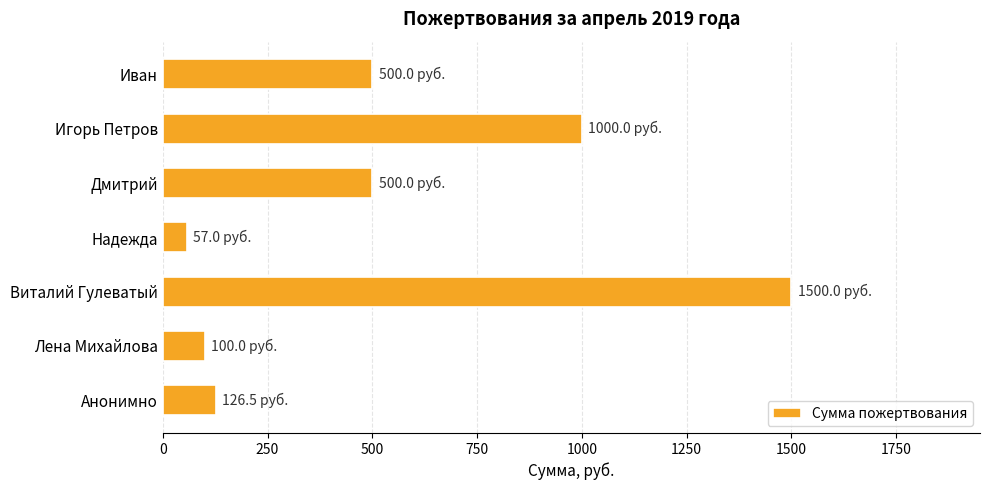

What is the average value?

540.5